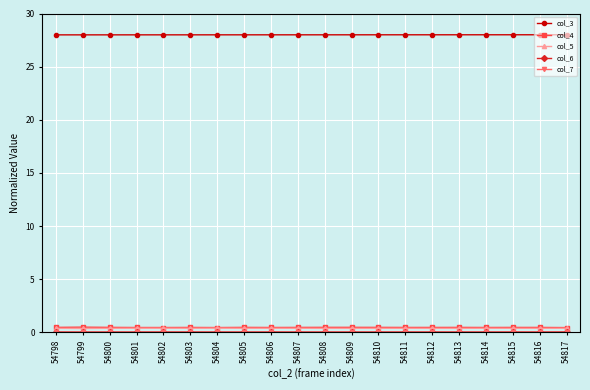

What is the greatest value displayed?

28.0